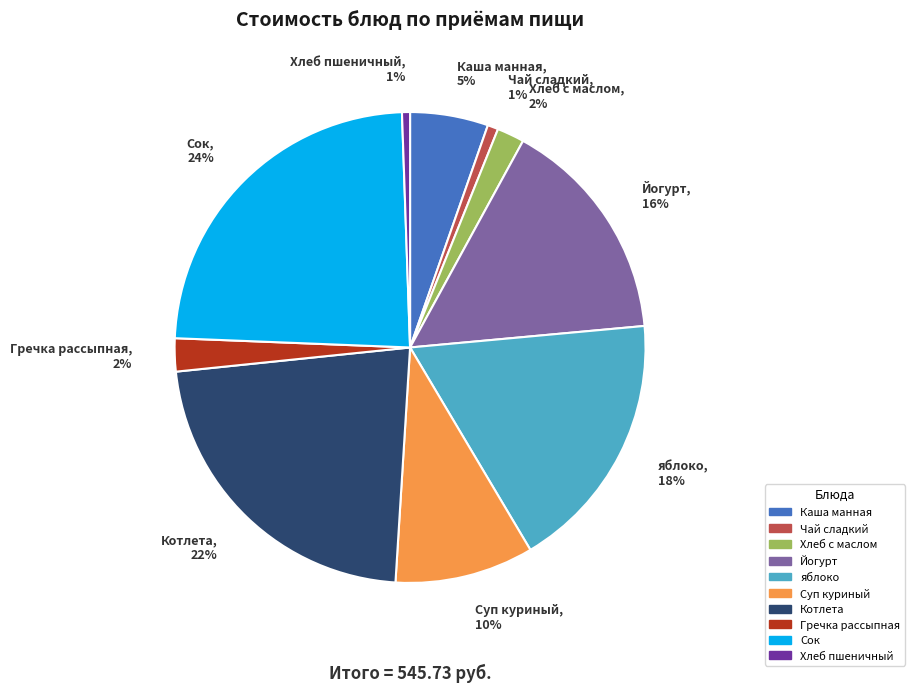

Which category has the biggest portion of the pie?

Сок